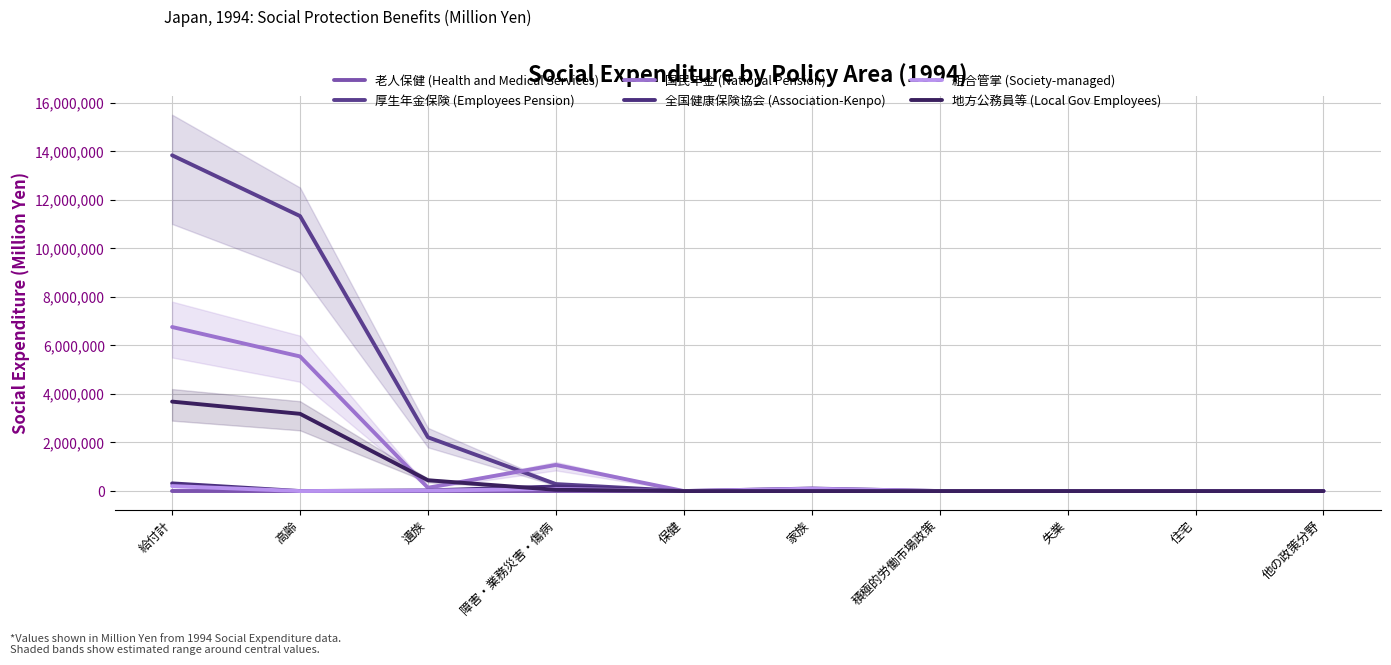

Which series changed the most between 遺族 and 失業?

厚生年金保険 (Employees Pension)